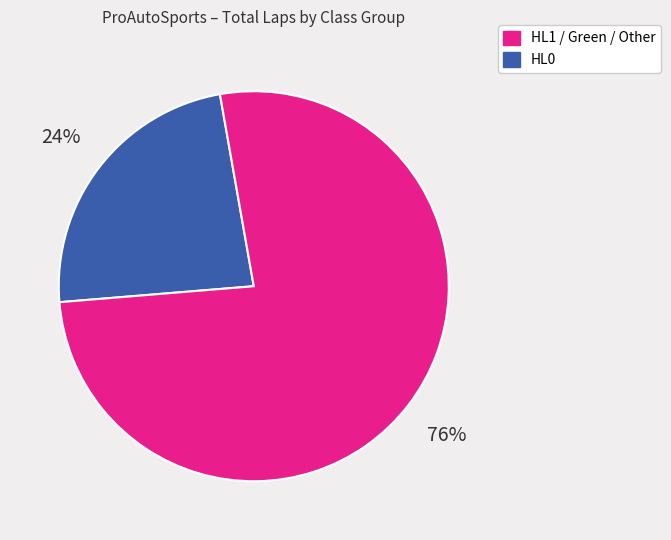

Does any single category account for the majority?

Yes